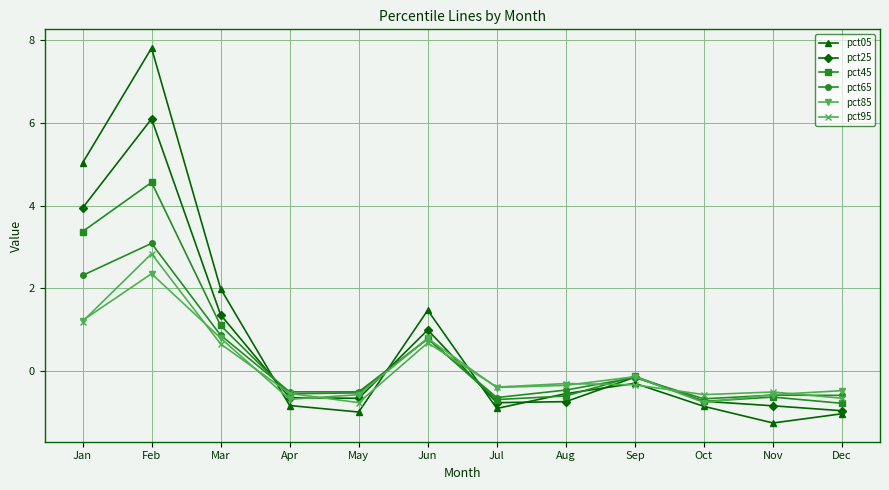

How many values in the pct85 series exceed 0?

4